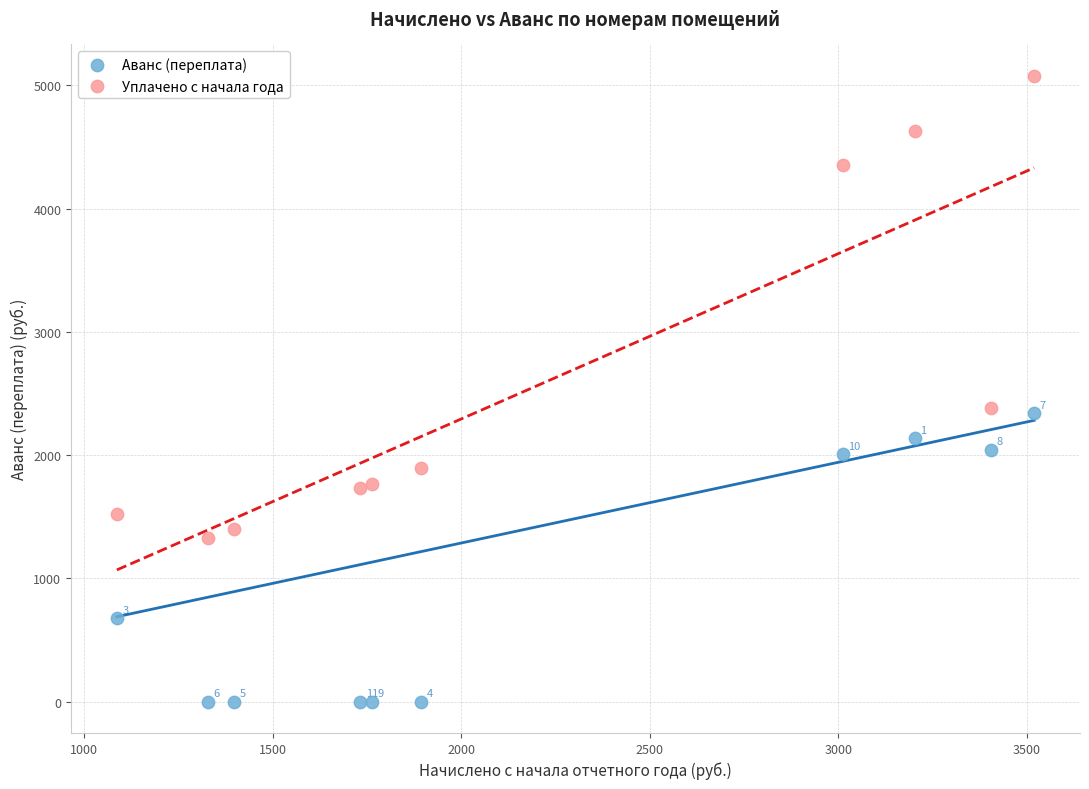

What are all the series names shown in the legend?

Аванс (переплата), Уплачено с начала года